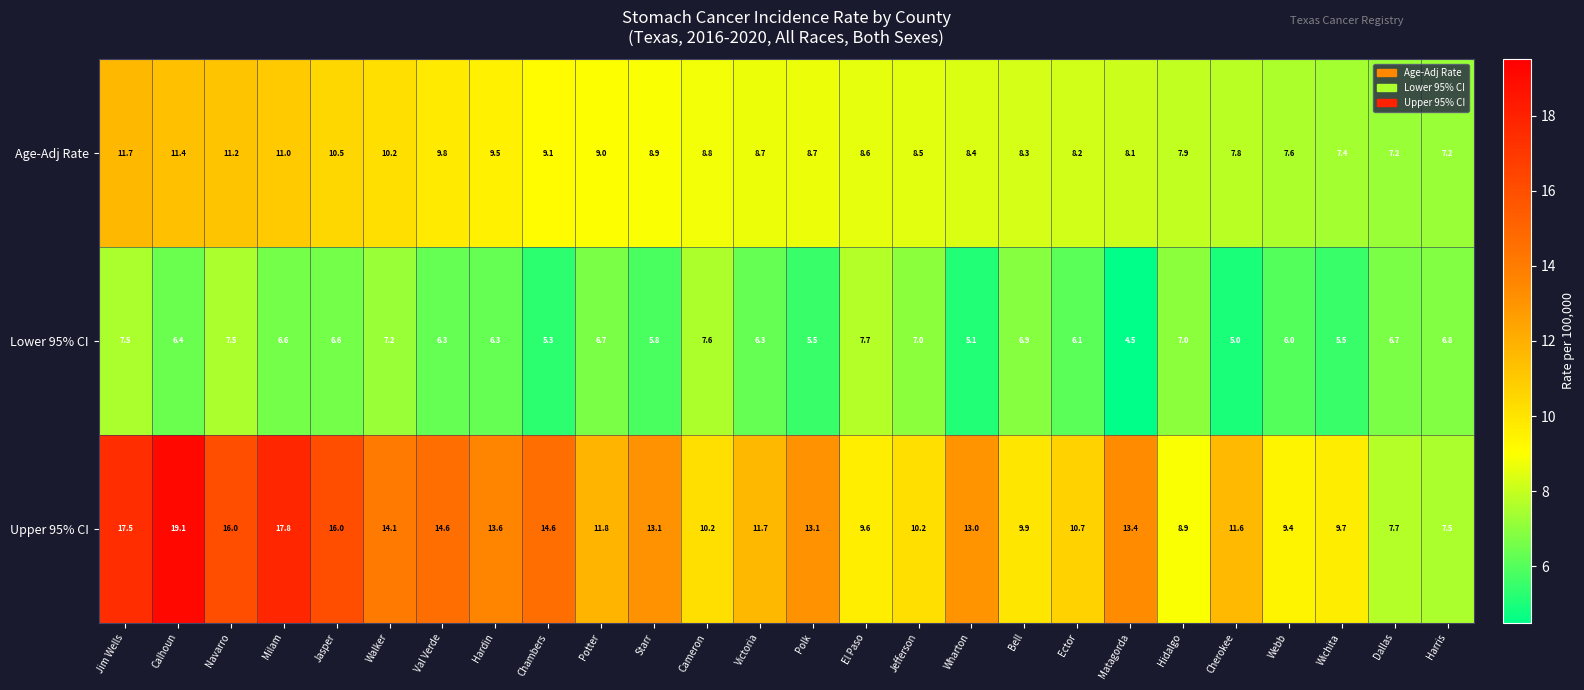

What is the average value of the Age-Adj Rate series?

9.0